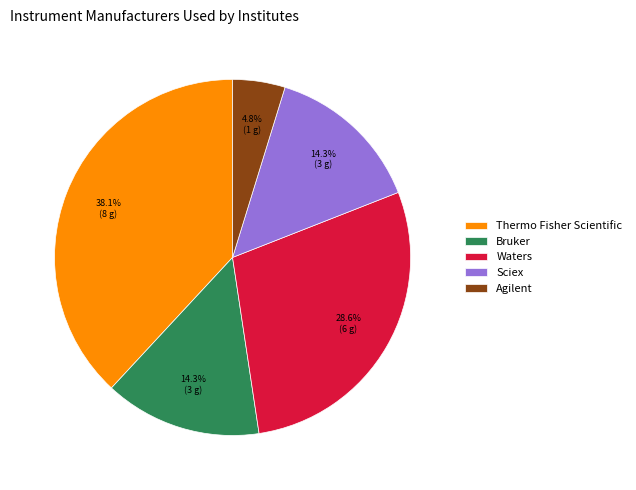

How many segments does this pie chart have?

5